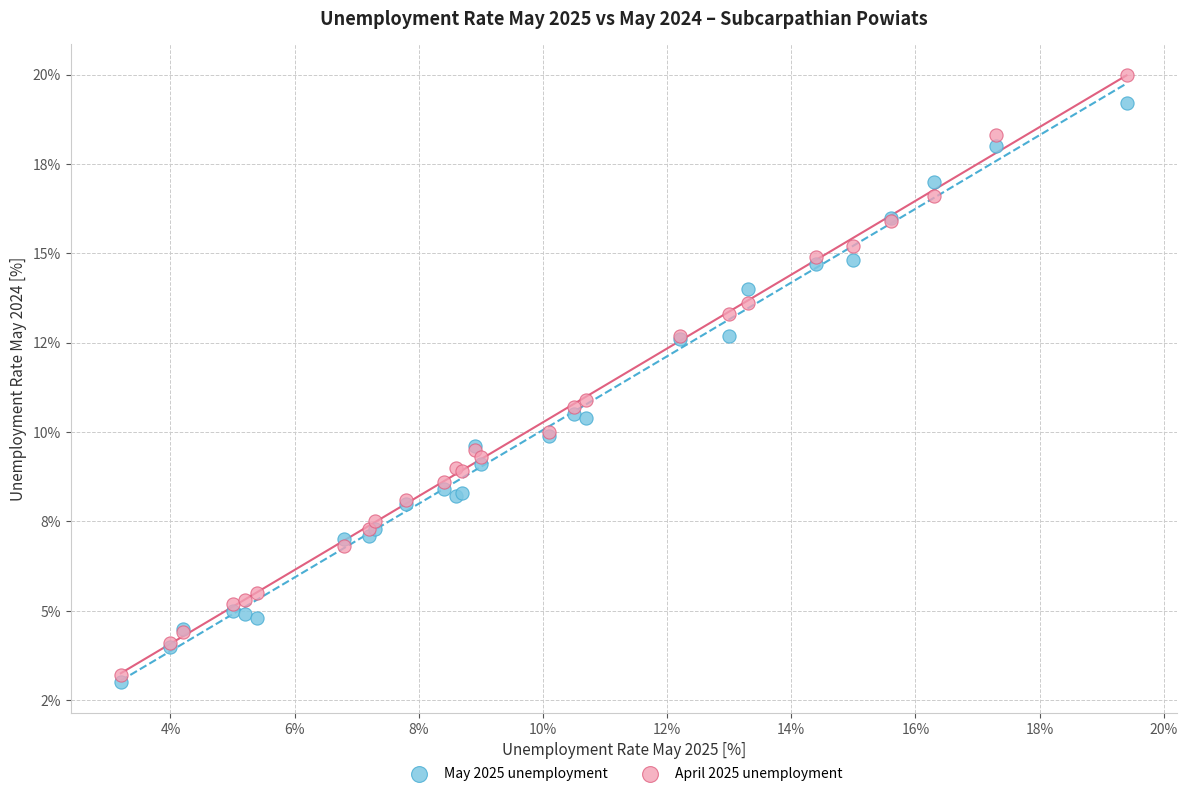

Which series contains the lowest Y value?

May 2025 unemployment